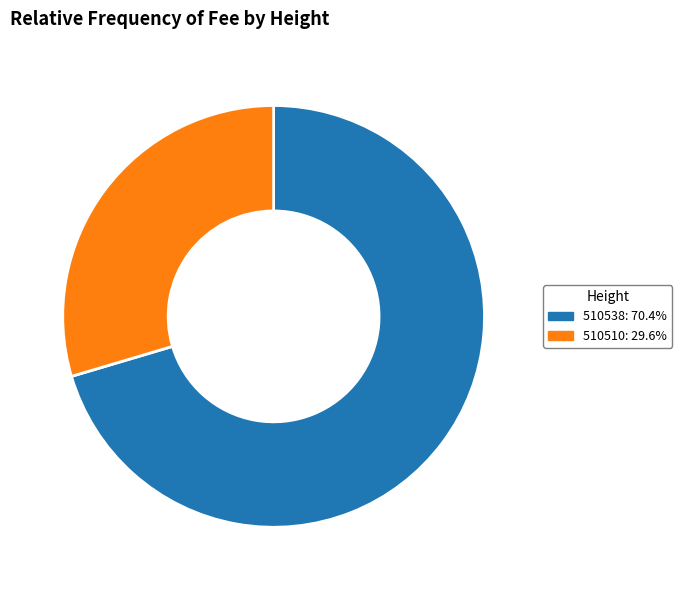

Does 510538: 70.4% represent more than half of the total?

Yes